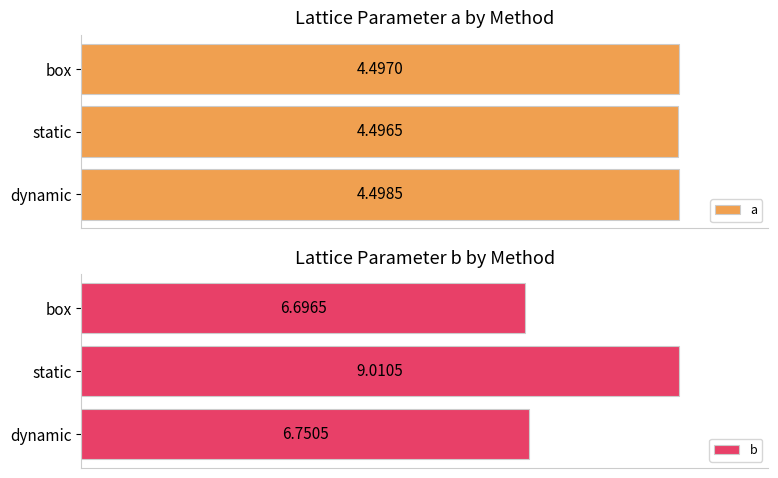

Which series has the widest spread of values?

b